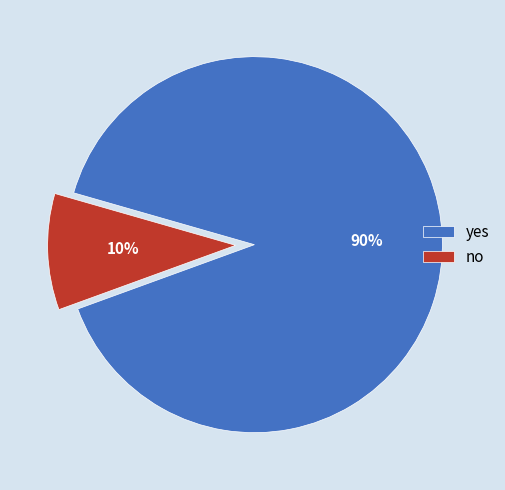

Do yes and no together represent more than half of the pie?

Yes